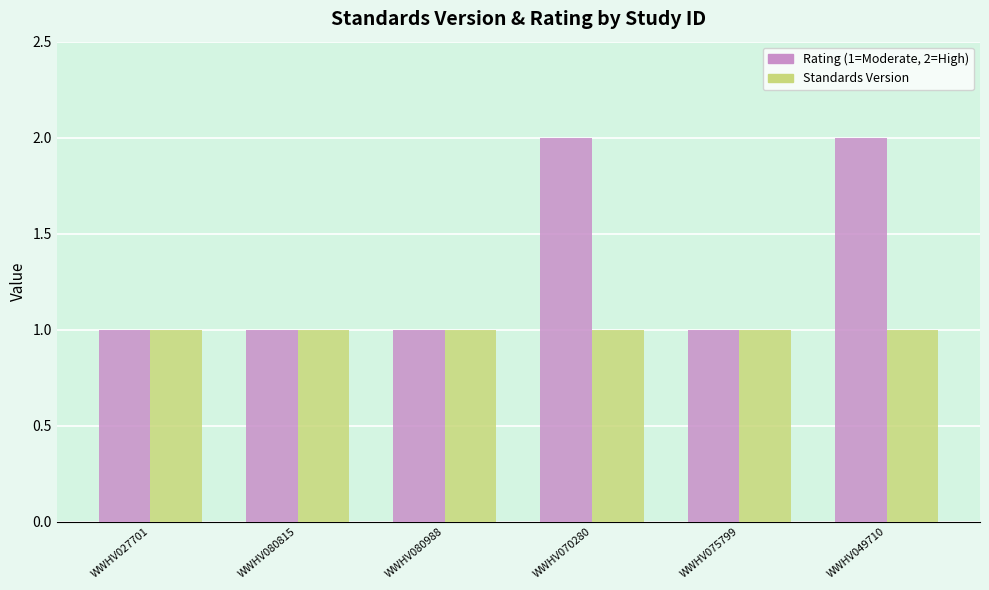

The value of Standards Version at WWHV075799 is 1. True or false?

True